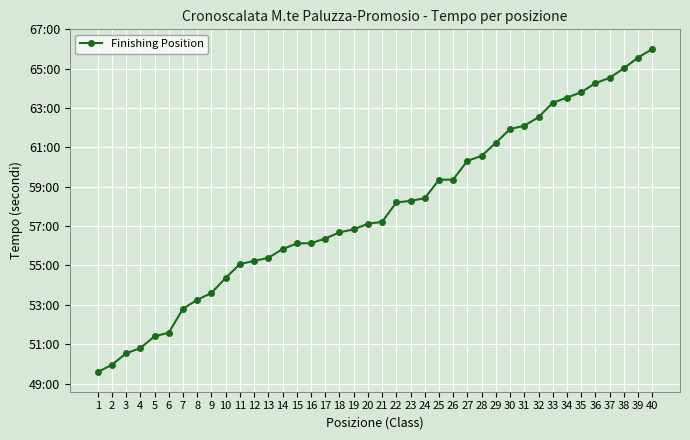

What is the ratio of the value at 1 to the value at 17?

0.9